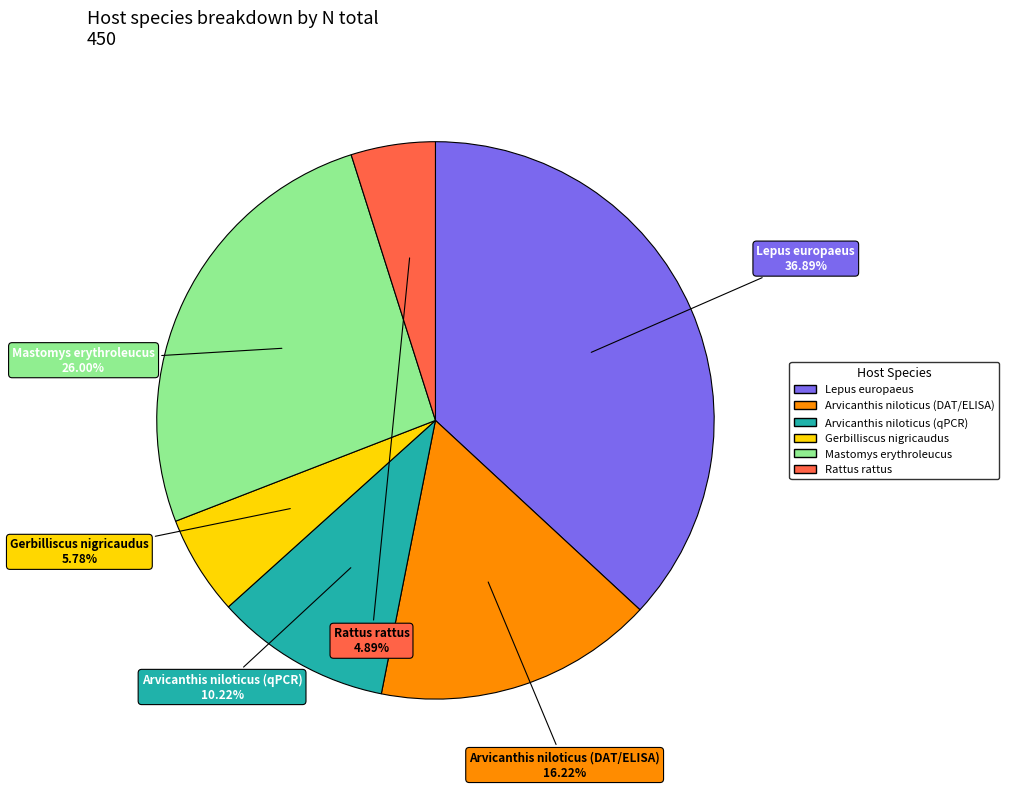

To the nearest percent, what is the difference between the largest and smallest slice percentages?

32%